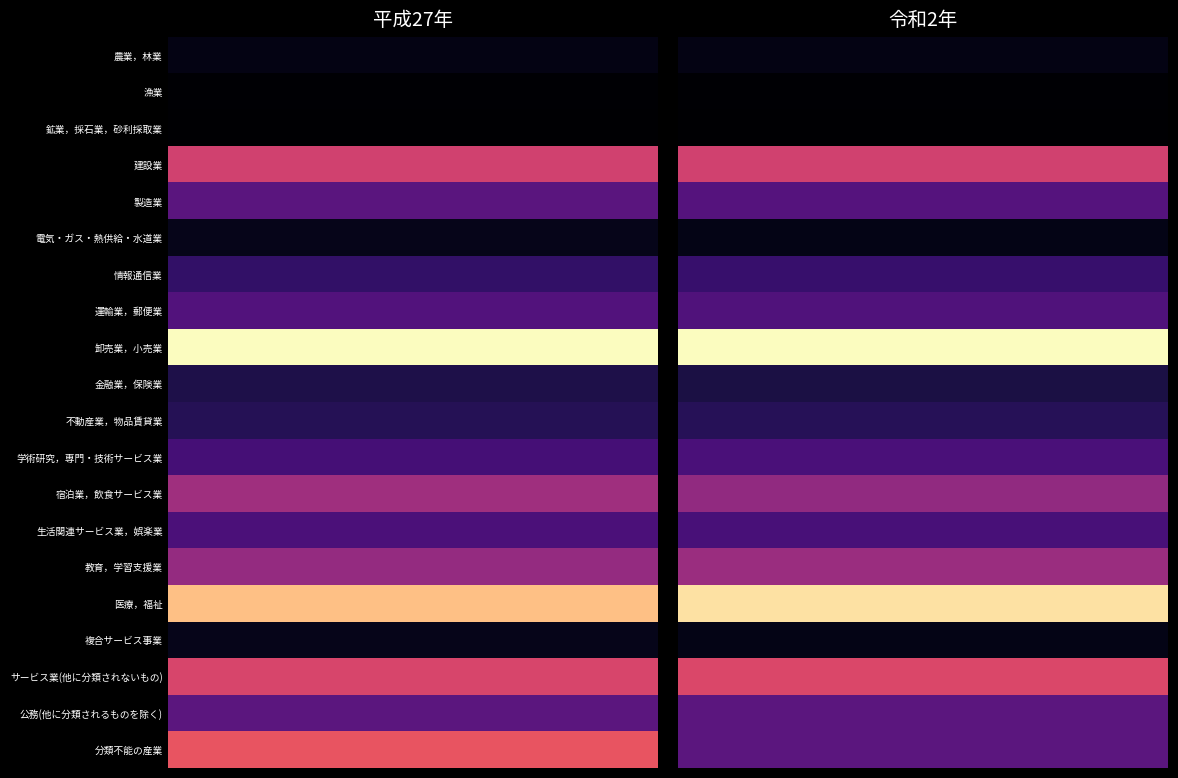

The value of 卸売業，小売業 at 0 is 5926. True or false?

True